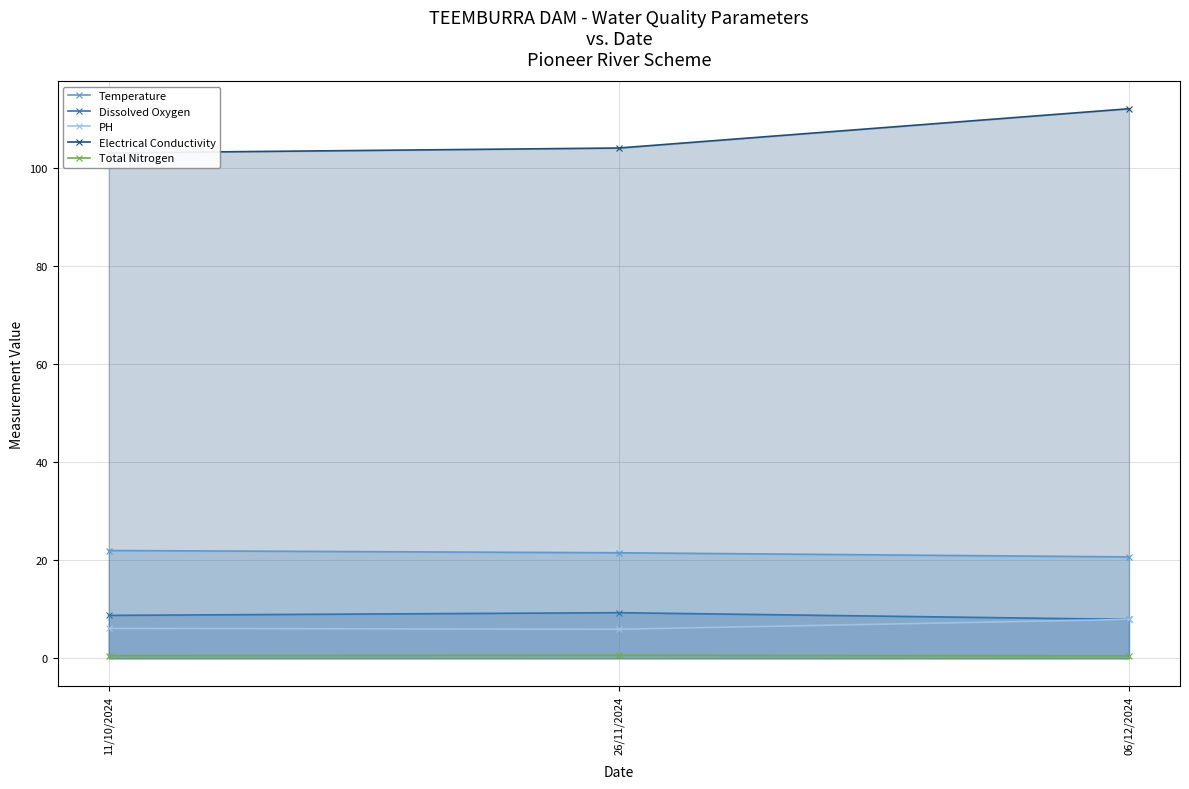

What position from the left is 26/11/2024?

2